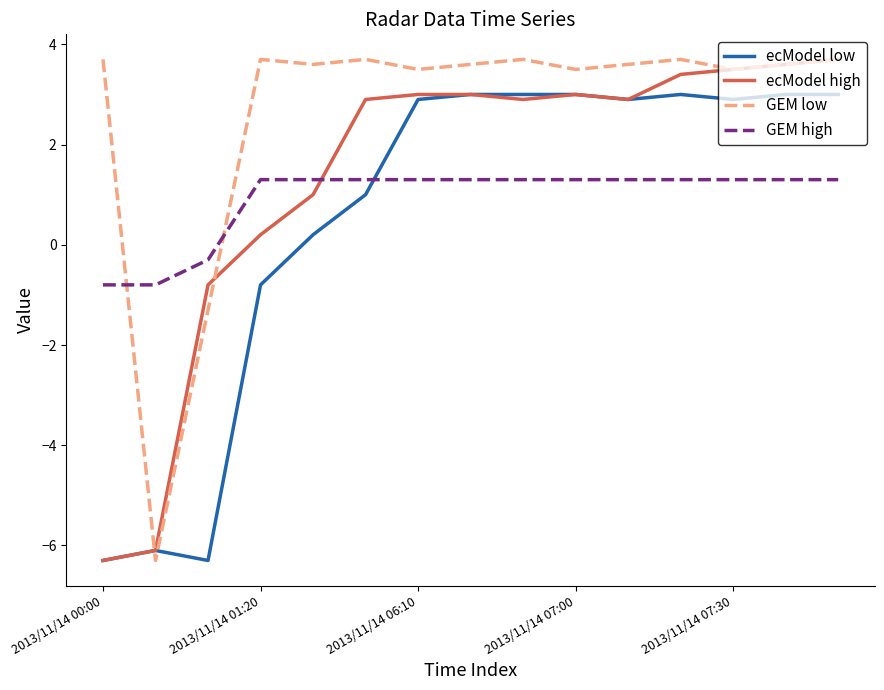

Which series has the largest total across all categories?

GEM low